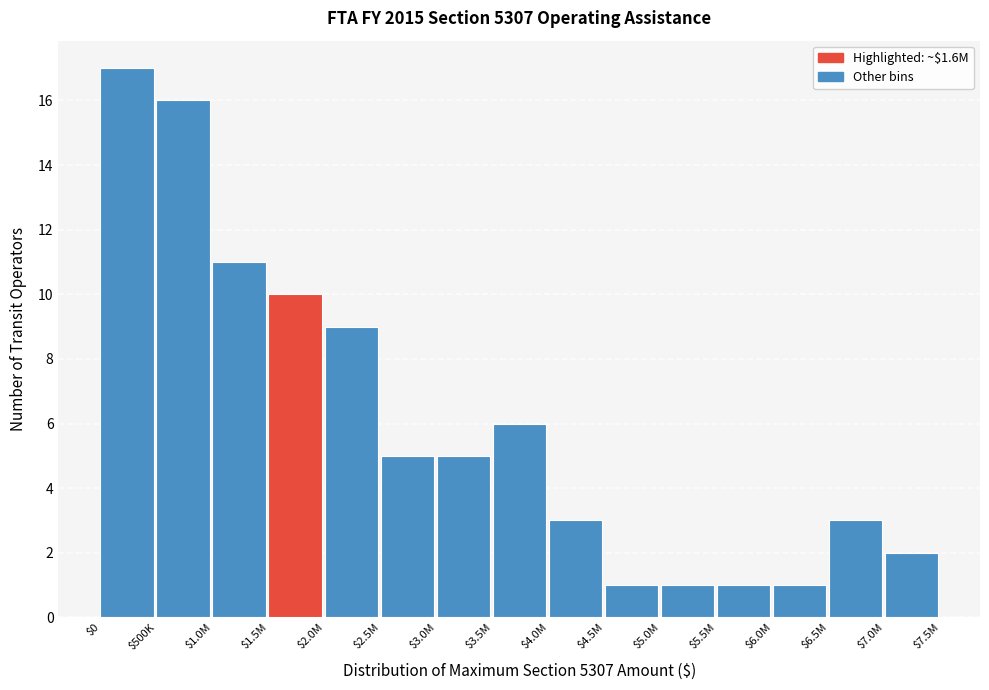

Reading left to right, what are all the values shown in this chart?

17	16	11	10	9	5	5	6	3	1	1	1	1	3	2